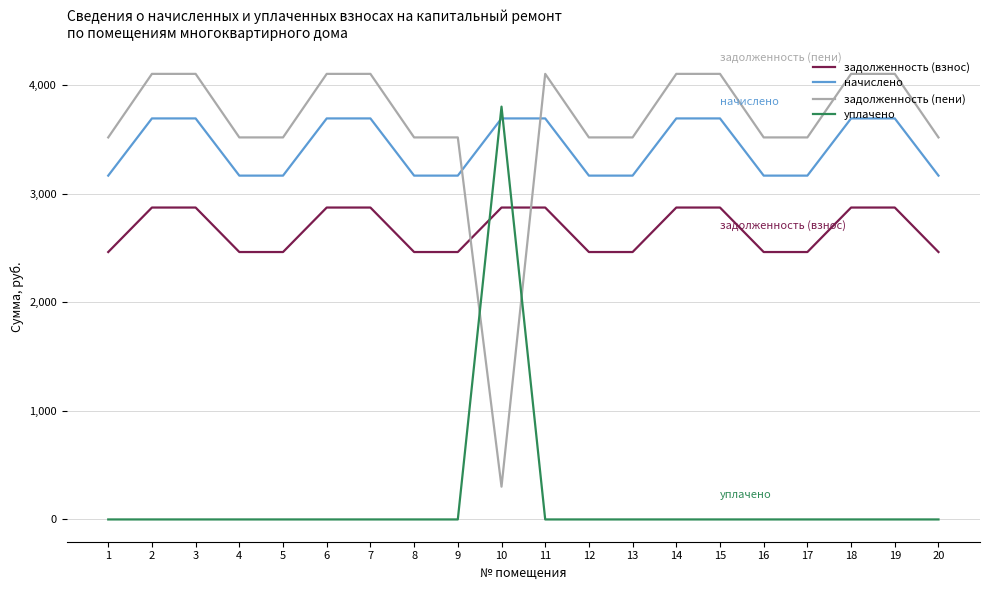

The value of уплачено at 19 is 2451.8. True or false?

False